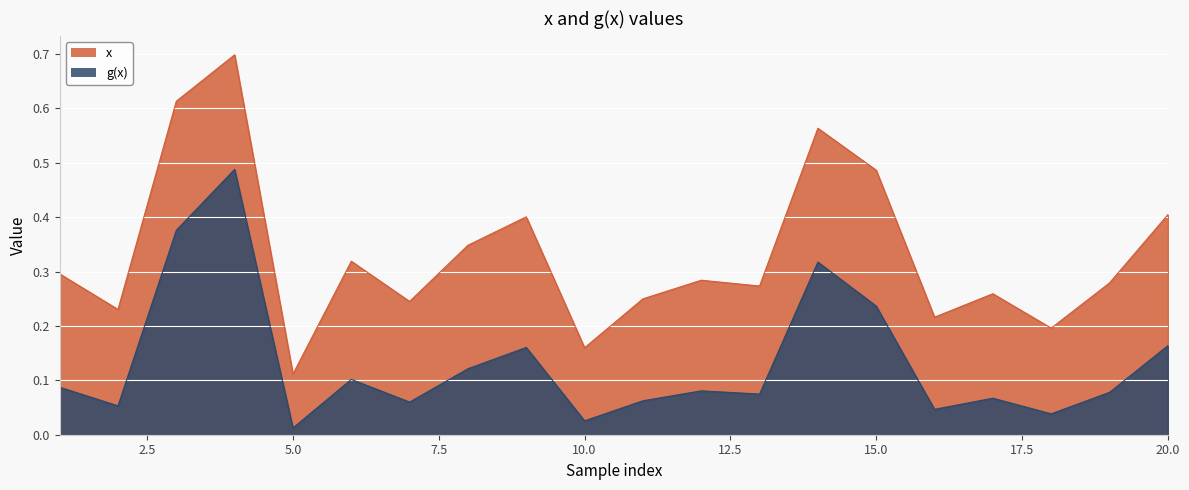

At which category does g(x) reach its first local peak?

4